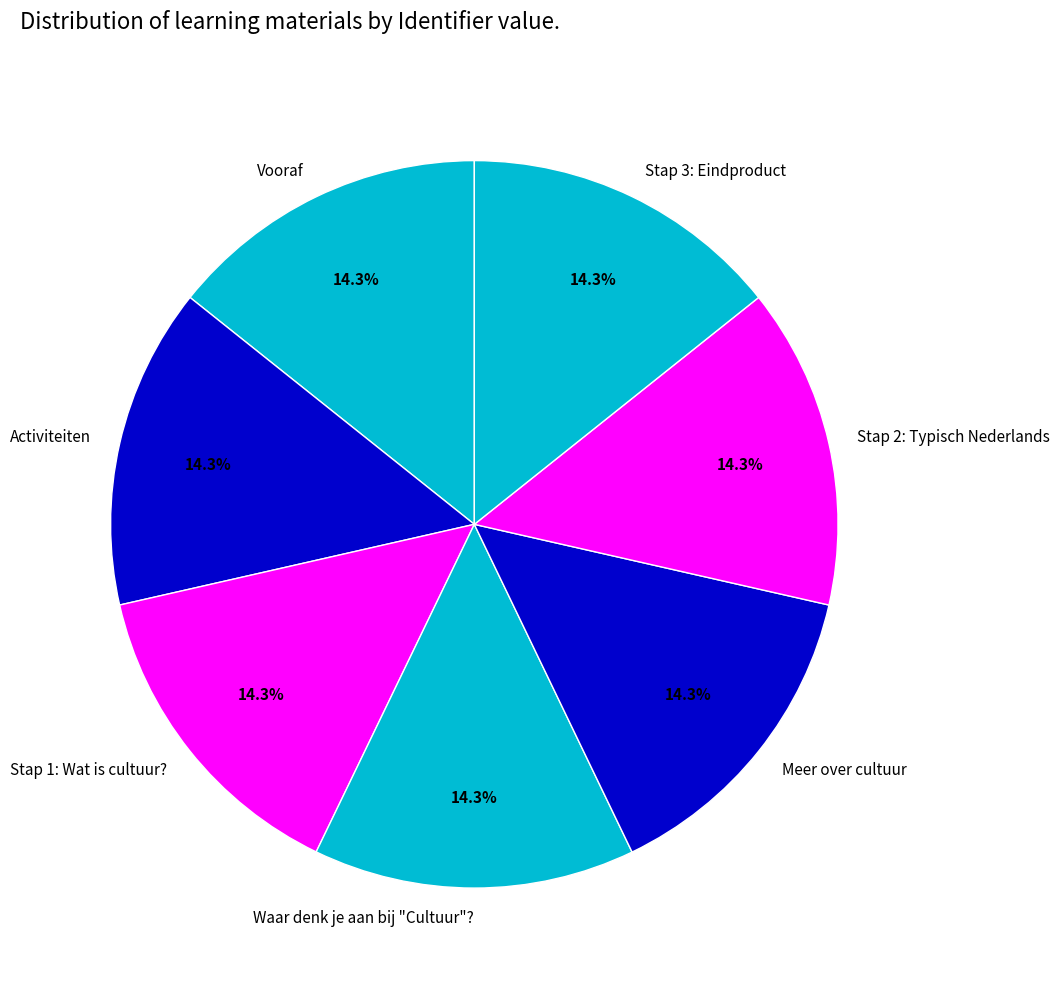

What is the ratio of the value at Stap 3: Eindproduct to the value at Activiteiten?

1.0